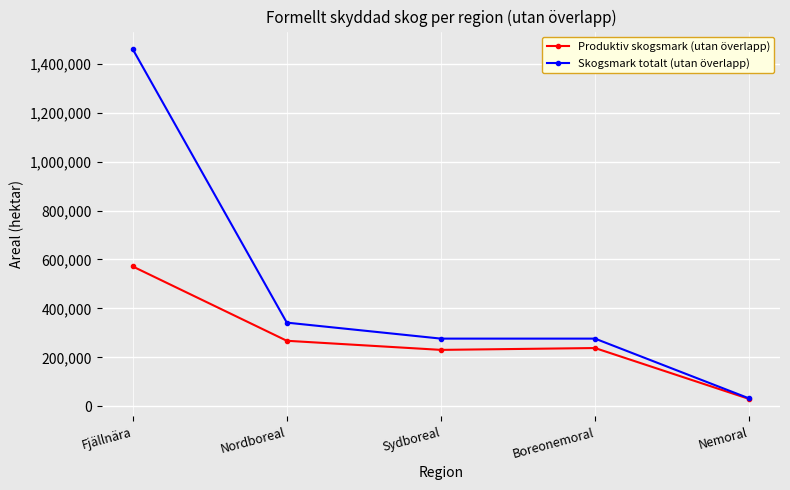

Reading left to right, what are all the values shown in this chart?

Produktiv skogsmark (utan överlapp): 571700	268100	230900	238400	30500
Skogsmark totalt (utan överlapp): 1459300	342200	276900	276900	32700